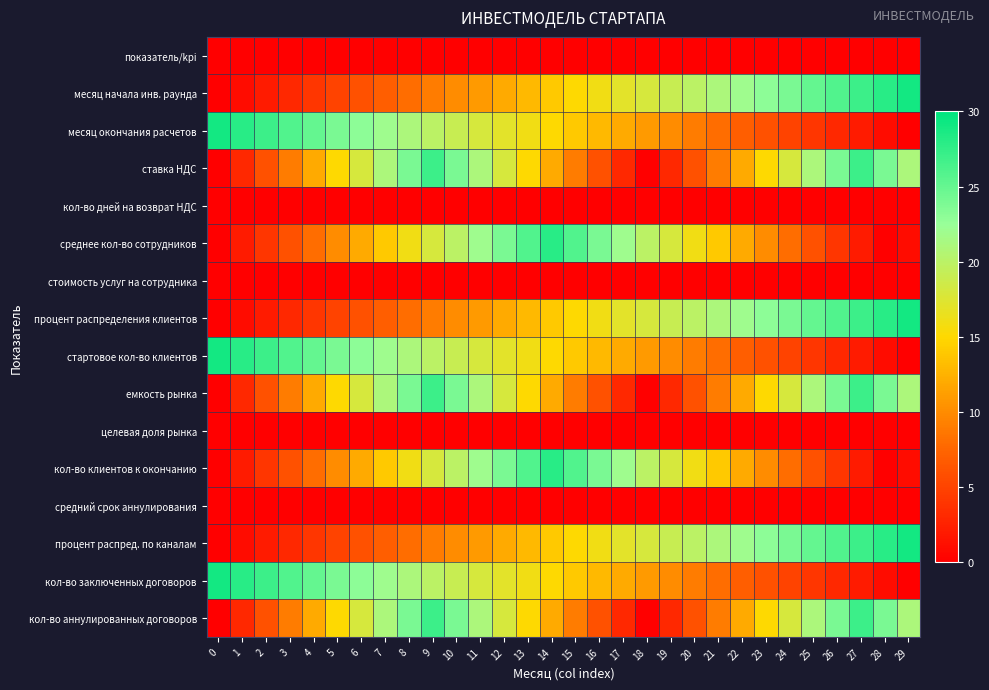

Reading right to left, transcribe all the data shown in this chart.

показатель/kpi: 29=0	28=0	27=0	26=0	25=0	24=0	23=0	22=0	21=0	20=0	19=0	18=0	17=0	16=0	15=0	14=0	13=0	12=0	11=0	10=0	9=0	8=0	7=0	6=0	5=0	4=0	3=0	2=0	1=0	0=0
месяц начала инв. раунда: 29=29	28=28	27=27	26=26	25=25	24=24	23=23	22=22	21=21	20=20	19=19	18=18	17=17	16=16	15=15	14=14	13=13	12=12	11=11	10=10	9=9	8=8	7=7	6=6	5=5	4=4	3=3	2=2	1=1	0=0
месяц окончания расчетов: 29=0	28=1	27=2	26=3	25=4	24=5	23=6	22=7	21=8	20=9	19=10	18=11	17=12	16=13	15=14	14=15	13=16	12=17	11=18	10=19	9=20	8=21	7=22	6=23	5=24	4=25	3=26	2=27	1=28	0=29
ставка НДС: 29=21	28=24	27=27	26=24	25=21	24=18	23=15	22=12	21=9	20=6	19=3	18=0	17=3	16=6	15=9	14=12	13=15	12=18	11=21	10=24	9=27	8=24	7=21	6=18	5=15	4=12	3=9	2=6	1=3	0=0
кол-во дней на возврат НДС: 29=0	28=0	27=0	26=0	25=0	24=0	23=0	22=0	21=0	20=0	19=0	18=0	17=0	16=0	15=0	14=0	13=0	12=0	11=0	10=0	9=0	8=0	7=0	6=0	5=0	4=0	3=0	2=0	1=0	0=0
среднее кол-во сотрудников: 29=1	28=0	27=2	26=4	25=6	24=8	23=10	22=12	21=14	20=16	19=18	18=20	17=22	16=24	15=26	14=28	13=26	12=24	11=22	10=20	9=18	8=16	7=14	6=12	5=10	4=8	3=6	2=4	1=2	0=0
стоимость услуг на сотрудника: 29=0	28=0	27=0	26=0	25=0	24=0	23=0	22=0	21=0	20=0	19=0	18=0	17=0	16=0	15=0	14=0	13=0	12=0	11=0	10=0	9=0	8=0	7=0	6=0	5=0	4=0	3=0	2=0	1=0	0=0
процент распределения клиентов: 29=29	28=28	27=27	26=26	25=25	24=24	23=23	22=22	21=21	20=20	19=19	18=18	17=17	16=16	15=15	14=14	13=13	12=12	11=11	10=10	9=9	8=8	7=7	6=6	5=5	4=4	3=3	2=2	1=1	0=0
стартовое кол-во клиентов: 29=0	28=1	27=2	26=3	25=4	24=5	23=6	22=7	21=8	20=9	19=10	18=11	17=12	16=13	15=14	14=15	13=16	12=17	11=18	10=19	9=20	8=21	7=22	6=23	5=24	4=25	3=26	2=27	1=28	0=29
емкость рынка: 29=21	28=24	27=27	26=24	25=21	24=18	23=15	22=12	21=9	20=6	19=3	18=0	17=3	16=6	15=9	14=12	13=15	12=18	11=21	10=24	9=27	8=24	7=21	6=18	5=15	4=12	3=9	2=6	1=3	0=0
целевая доля рынка: 29=0	28=0	27=0	26=0	25=0	24=0	23=0	22=0	21=0	20=0	19=0	18=0	17=0	16=0	15=0	14=0	13=0	12=0	11=0	10=0	9=0	8=0	7=0	6=0	5=0	4=0	3=0	2=0	1=0	0=0
кол-во клиентов к окончанию: 29=1	28=0	27=2	26=4	25=6	24=8	23=10	22=12	21=14	20=16	19=18	18=20	17=22	16=24	15=26	14=28	13=26	12=24	11=22	10=20	9=18	8=16	7=14	6=12	5=10	4=8	3=6	2=4	1=2	0=0
средний срок аннулирования: 29=0	28=0	27=0	26=0	25=0	24=0	23=0	22=0	21=0	20=0	19=0	18=0	17=0	16=0	15=0	14=0	13=0	12=0	11=0	10=0	9=0	8=0	7=0	6=0	5=0	4=0	3=0	2=0	1=0	0=0
процент распред. по каналам: 29=29	28=28	27=27	26=26	25=25	24=24	23=23	22=22	21=21	20=20	19=19	18=18	17=17	16=16	15=15	14=14	13=13	12=12	11=11	10=10	9=9	8=8	7=7	6=6	5=5	4=4	3=3	2=2	1=1	0=0
кол-во заключенных договоров: 29=0	28=1	27=2	26=3	25=4	24=5	23=6	22=7	21=8	20=9	19=10	18=11	17=12	16=13	15=14	14=15	13=16	12=17	11=18	10=19	9=20	8=21	7=22	6=23	5=24	4=25	3=26	2=27	1=28	0=29
кол-во аннулированных договоров: 29=21	28=24	27=27	26=24	25=21	24=18	23=15	22=12	21=9	20=6	19=3	18=0	17=3	16=6	15=9	14=12	13=15	12=18	11=21	10=24	9=27	8=24	7=21	6=18	5=15	4=12	3=9	2=6	1=3	0=0